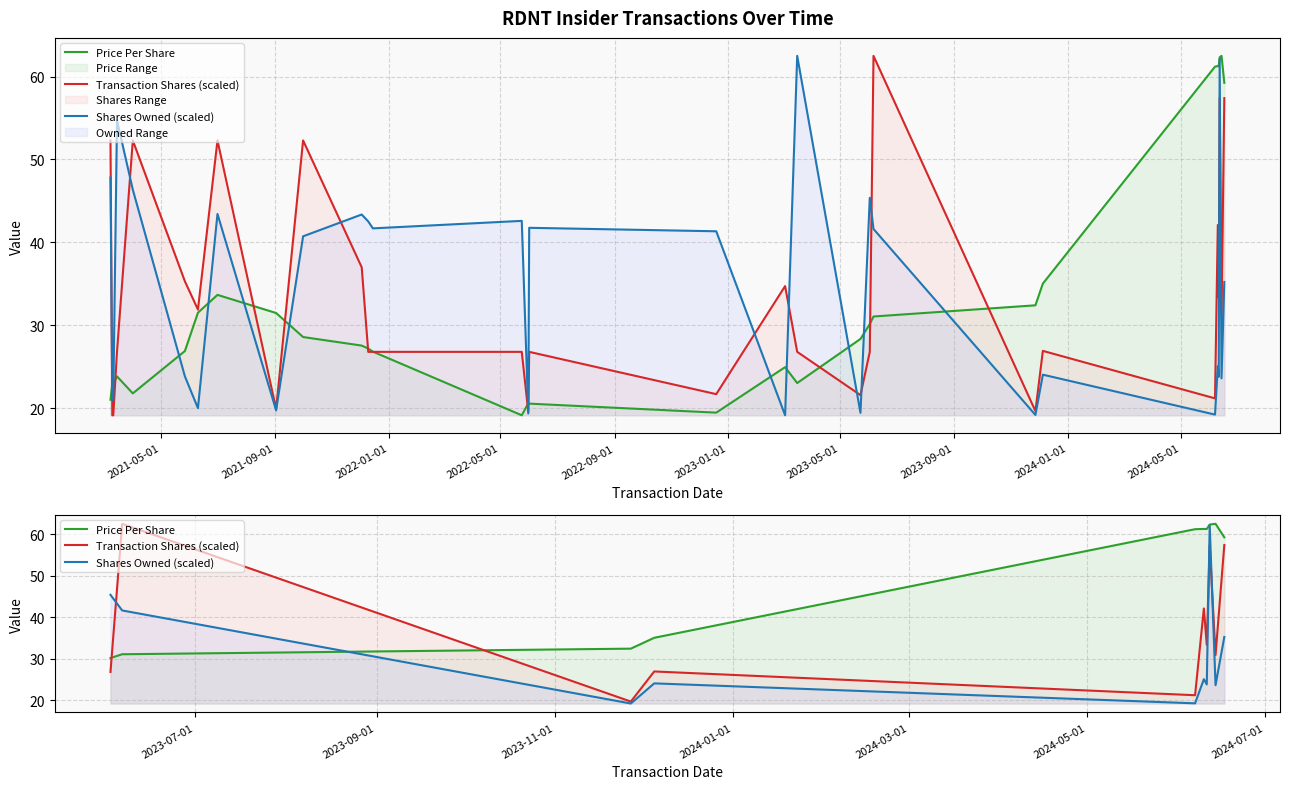

How many values in the Shares Owned (scaled) series are below 25?

5